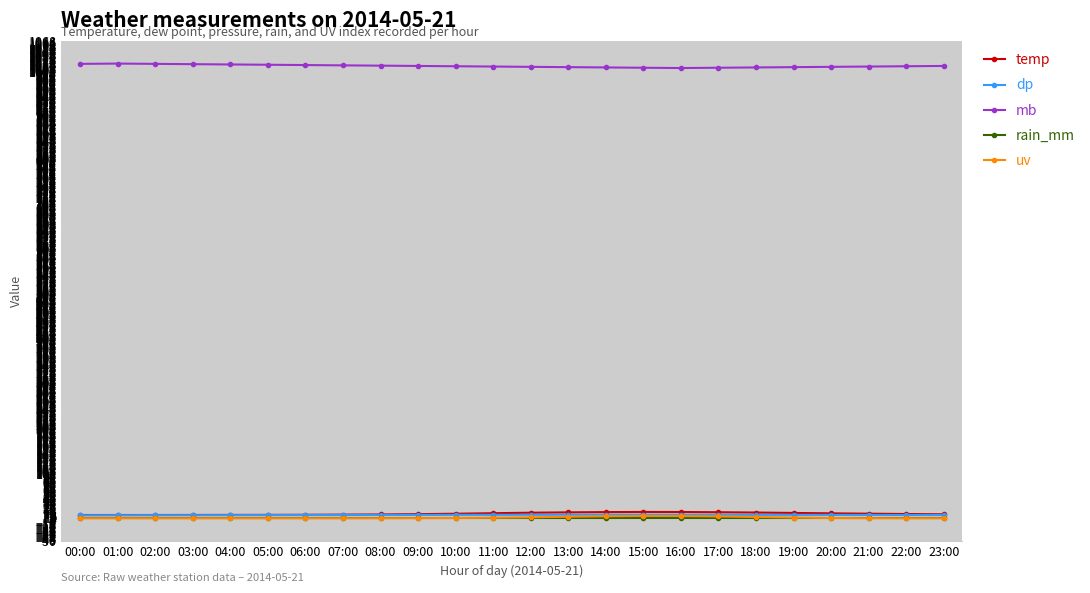

What is the difference between the maximum and minimum values in the mb series?

10.0